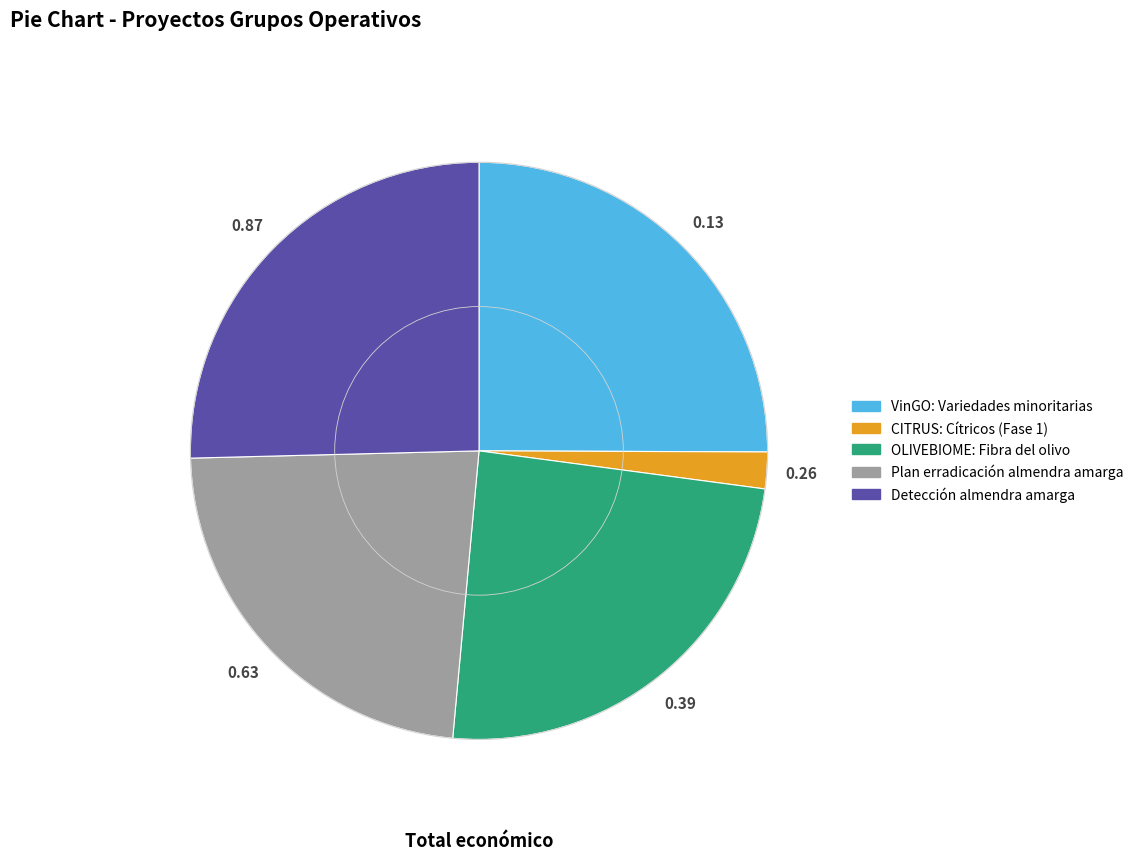

Which has a higher value, OLIVEBIOME: Fibra del olivo or Detección almendra amarga?

Detección almendra amarga